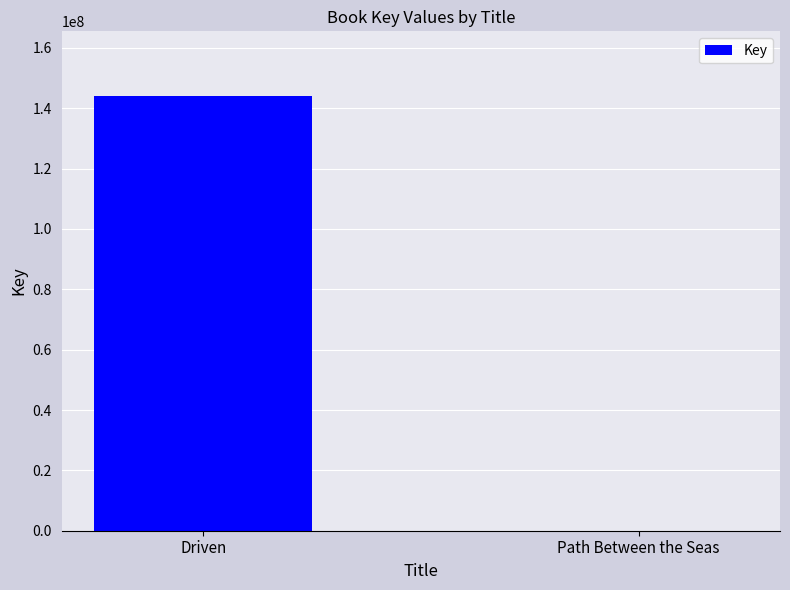

What is the sum of all values?

143899414